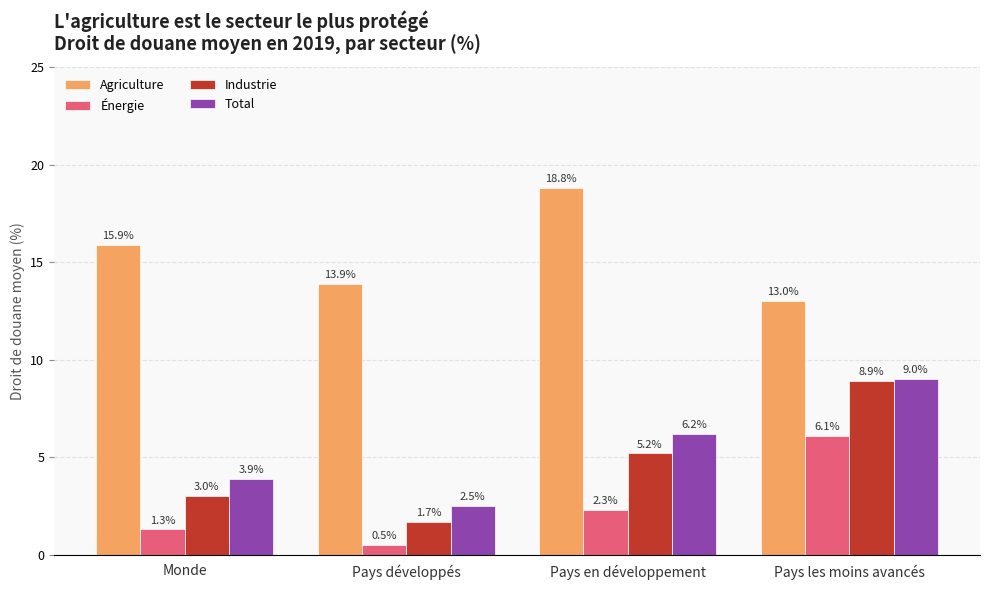

True or false: Industrie has a value of 3.0 at Monde.

True